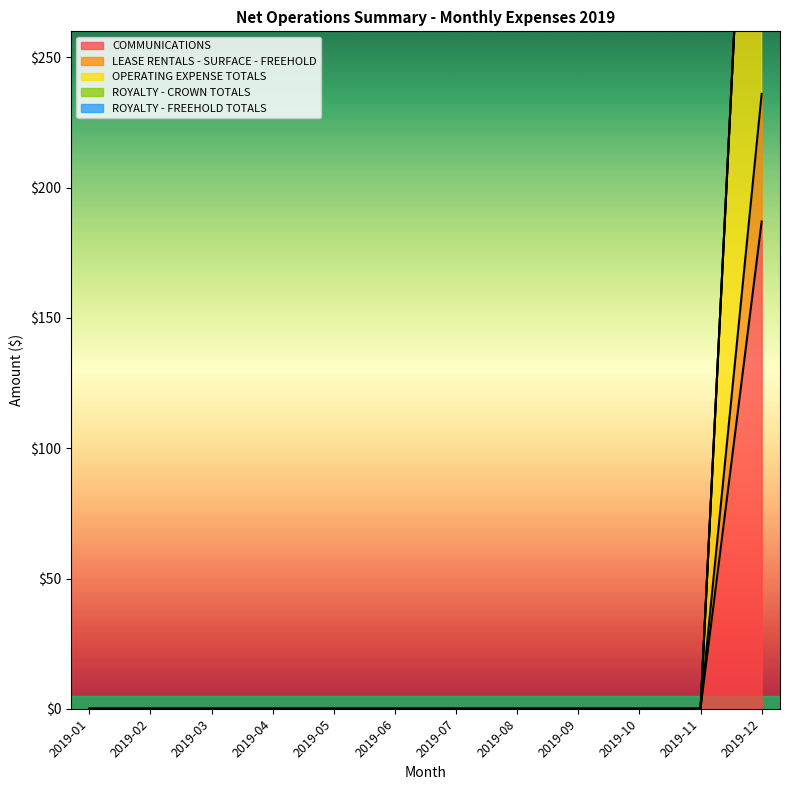

What is the total value across all series at 2019-12?

895